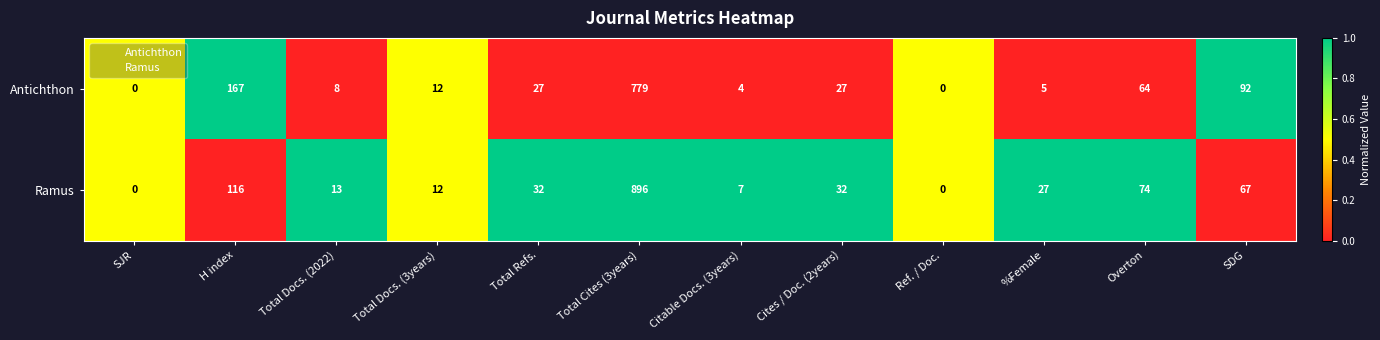

Which series has the largest total across all categories?

Ramus